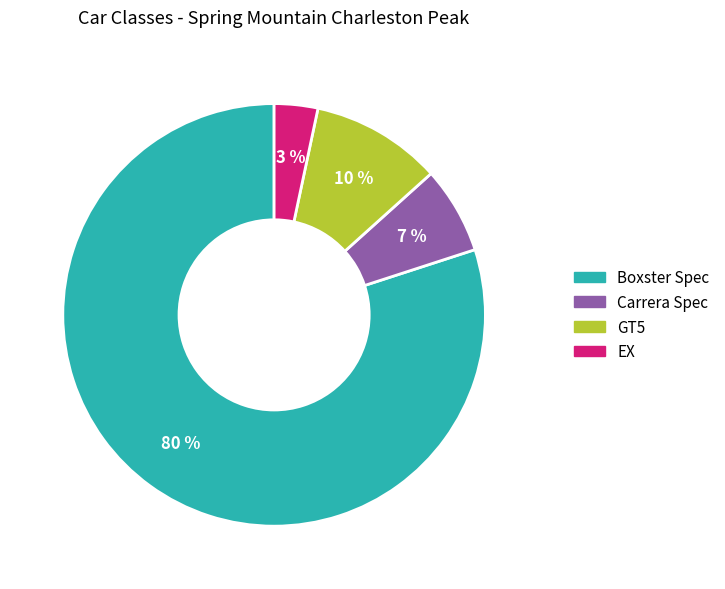

Count the number of slices in the pie.

4